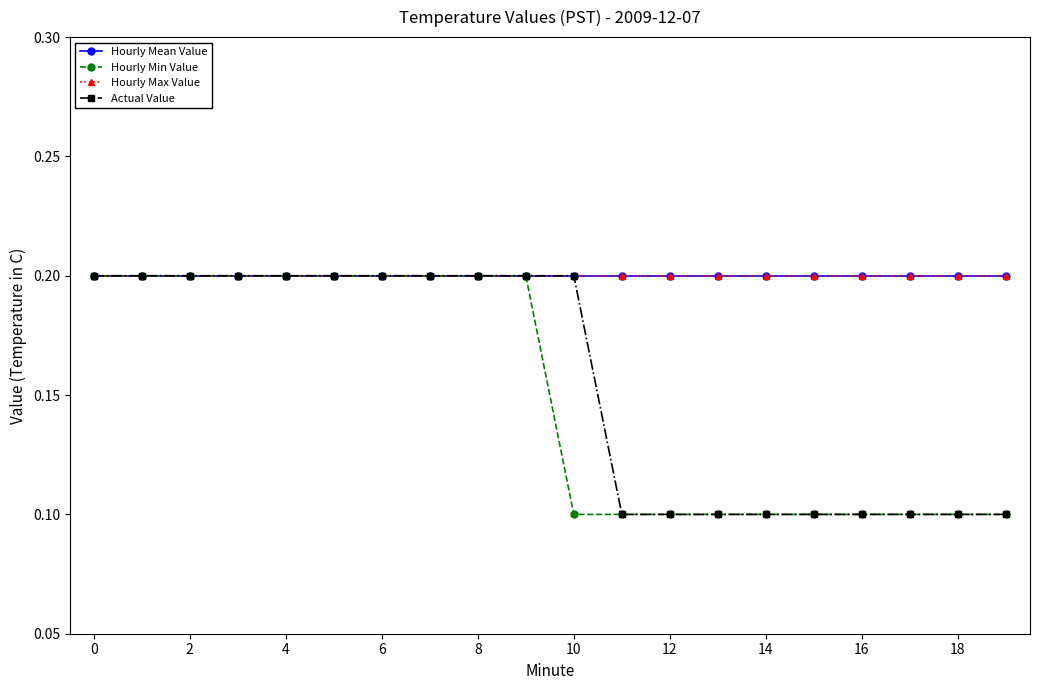

Reading right to left, transcribe all the data shown in this chart.

Hourly Mean Value: 0.2	0.2	0.2	0.2	0.2	0.2	0.2	0.2	0.2	0.2	0.2	0.2	0.2	0.2	0.2	0.2	0.2	0.2	0.2	0.2
Hourly Min Value: 0.1	0.1	0.1	0.1	0.1	0.1	0.1	0.1	0.1	0.1	0.2	0.2	0.2	0.2	0.2	0.2	0.2	0.2	0.2	0.2
Hourly Max Value: 0.2	0.2	0.2	0.2	0.2	0.2	0.2	0.2	0.2	0.2	0.2	0.2	0.2	0.2	0.2	0.2	0.2	0.2	0.2	0.2
Actual Value: 0.1	0.1	0.1	0.1	0.1	0.1	0.1	0.1	0.1	0.2	0.2	0.2	0.2	0.2	0.2	0.2	0.2	0.2	0.2	0.2